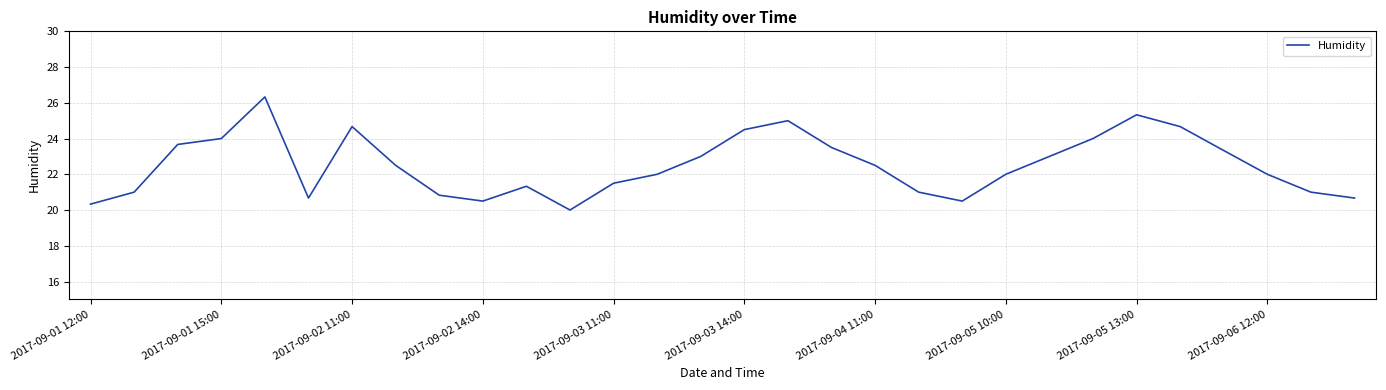

What is the greatest value displayed?

26.3